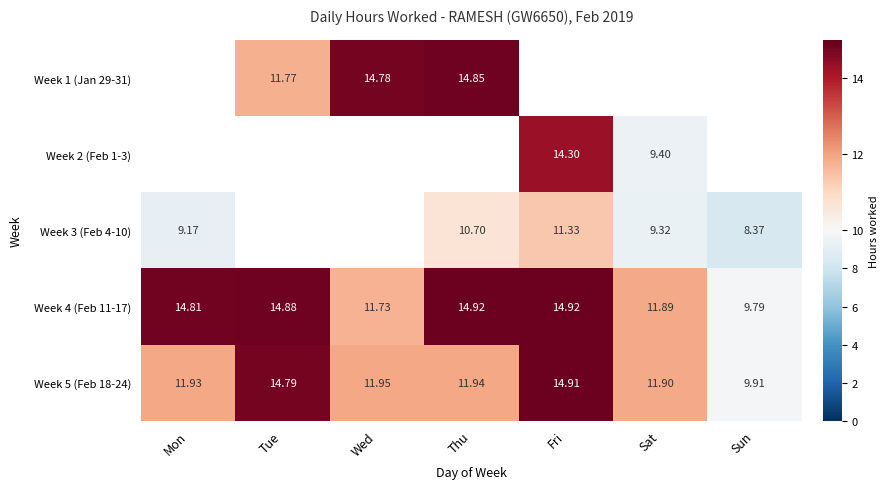

Between Sat and Tue, which is larger?

Tue